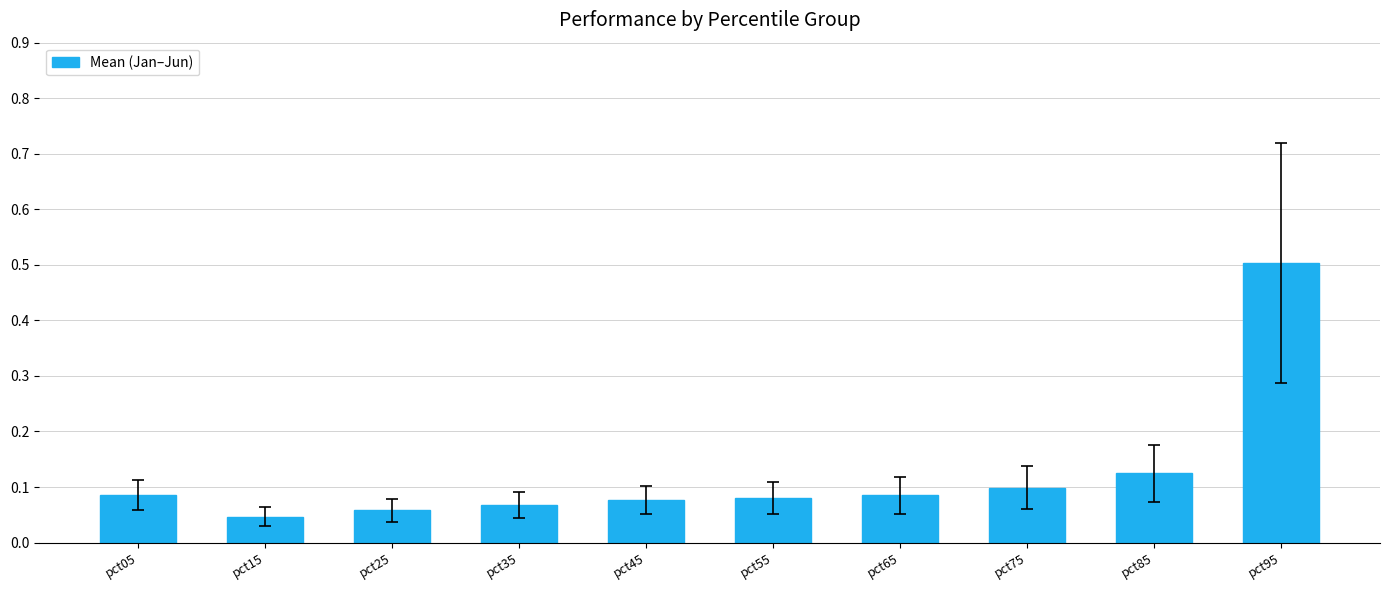

What is the maximum value shown in the chart?

0.5